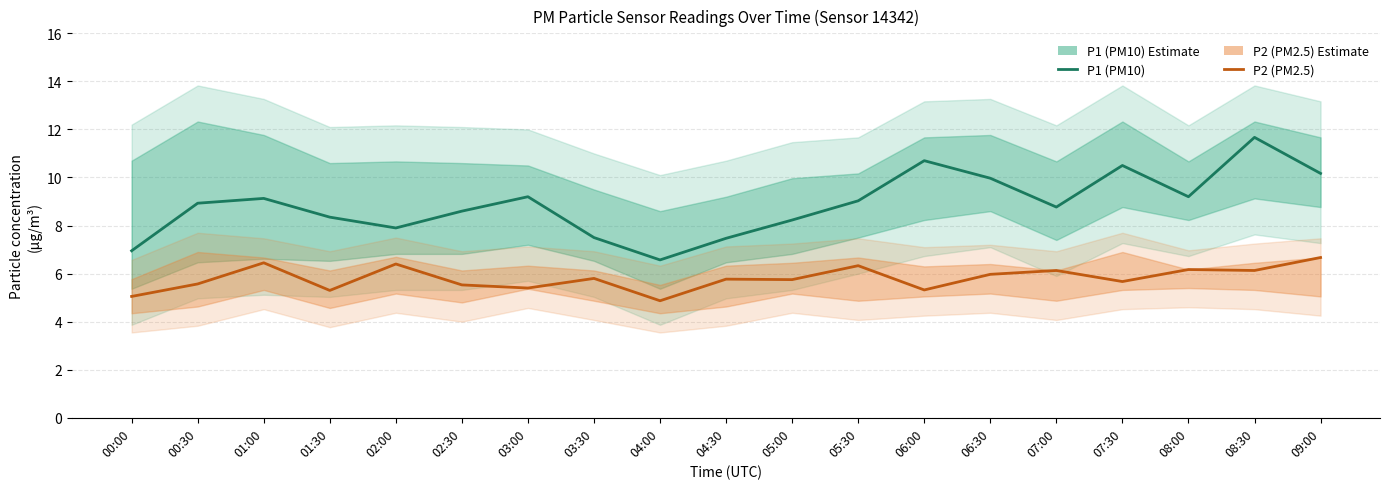

At which category does P1 (PM10) reach its first local peak?

01:00